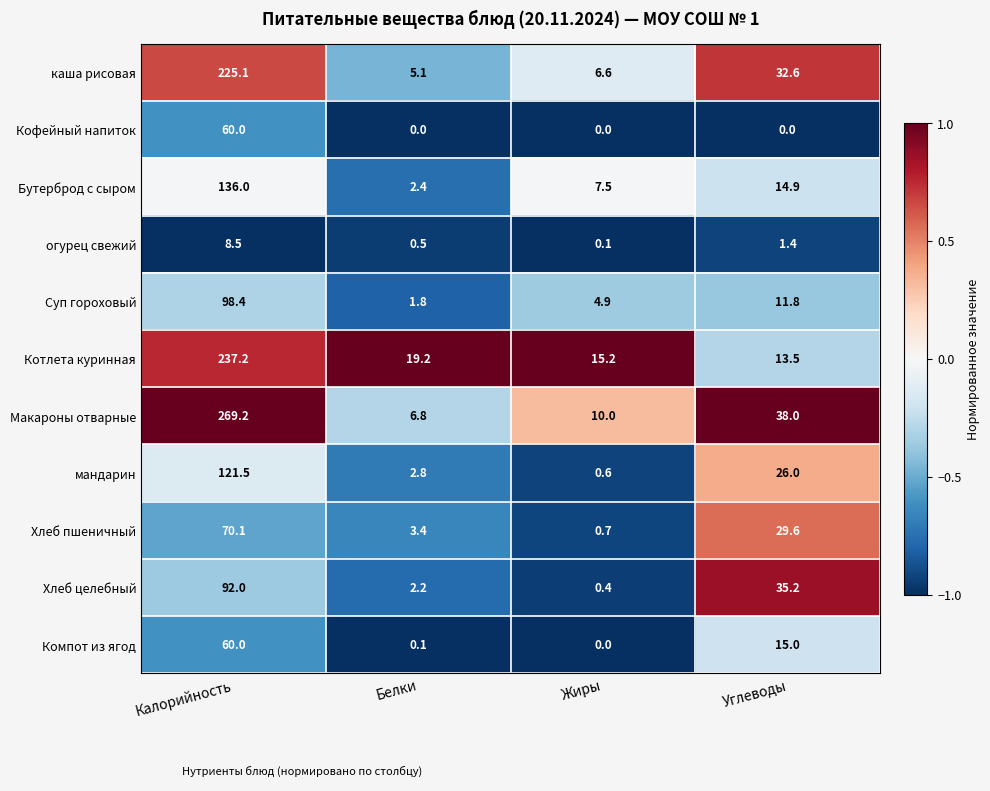

What is the total value across all series at Жиры?

46.0